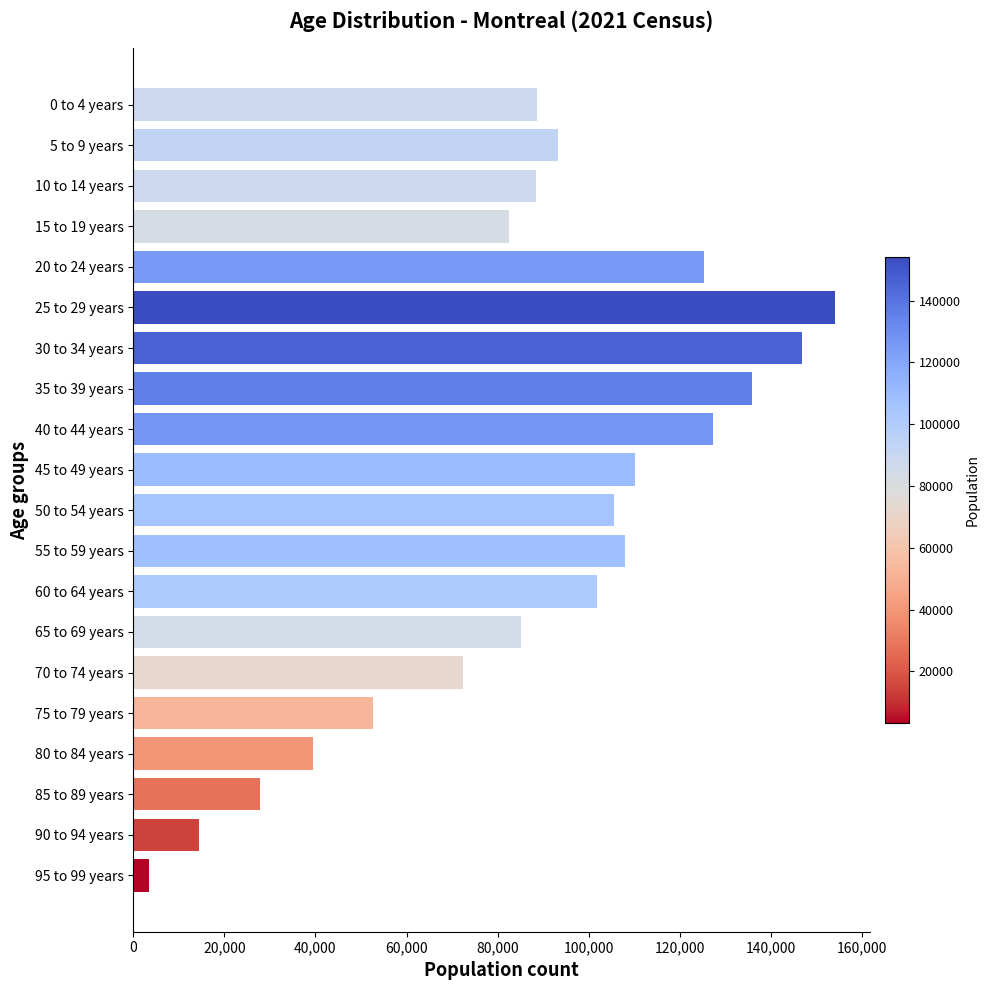

Is it true that the value at 45 to 49 years is 51667?

False